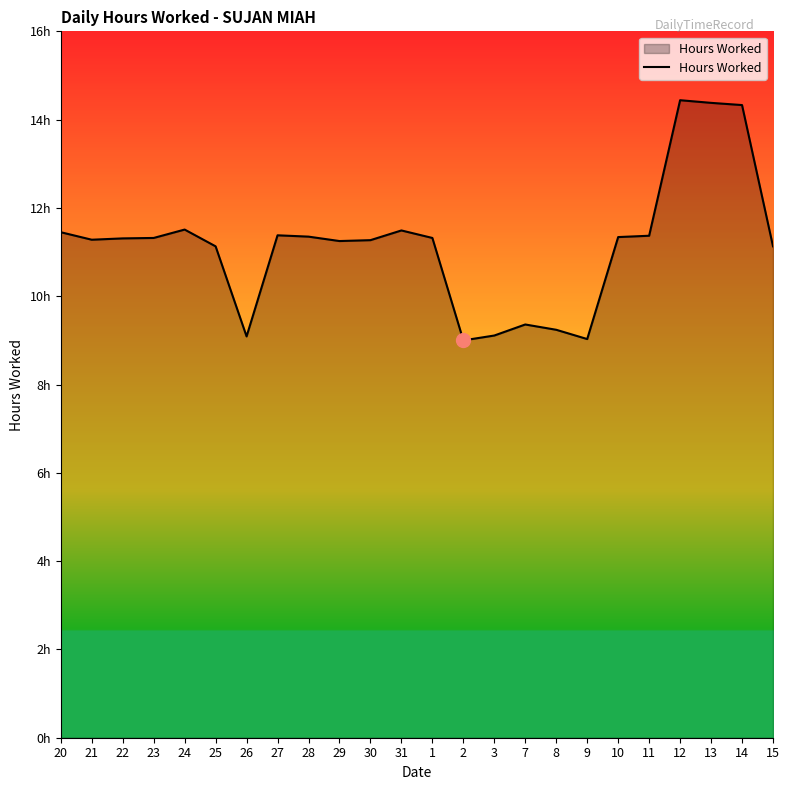

Does the chart display data point markers on the line(s)?

No